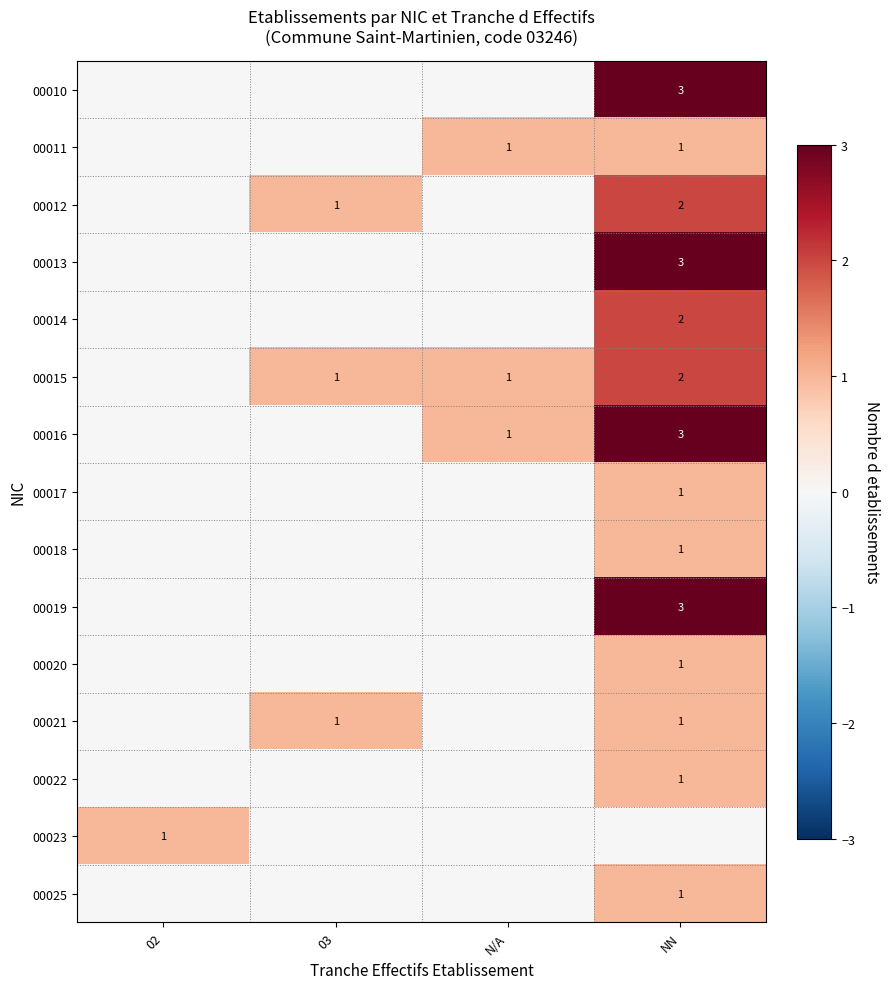

Is it true that 00012 equals 1 at NN?

False